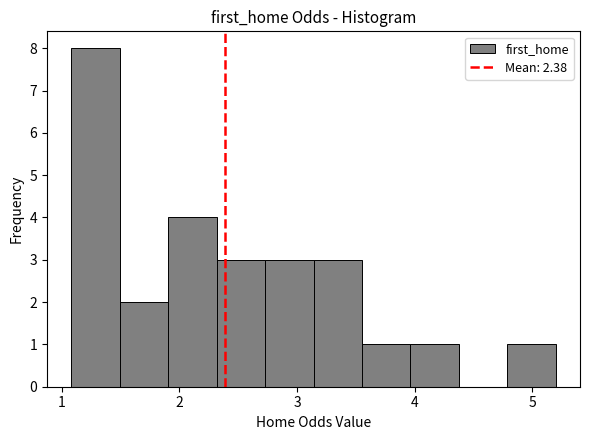

What is the height of the bar covering 3.6 to 4.0 on the x-axis? Neither the bar edges nor the heights are printed on the chart, so give them approximately, as read against the axes.

1